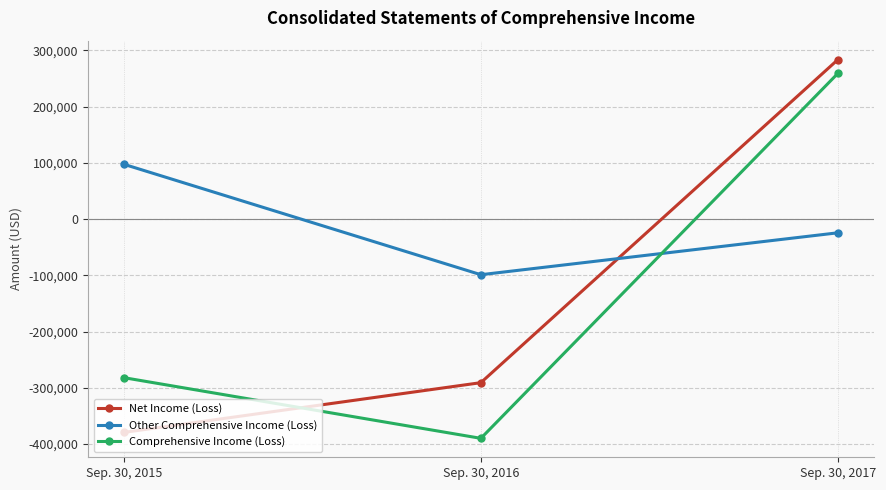

How many values in the Comprehensive Income (Loss) series are below -282076?

1